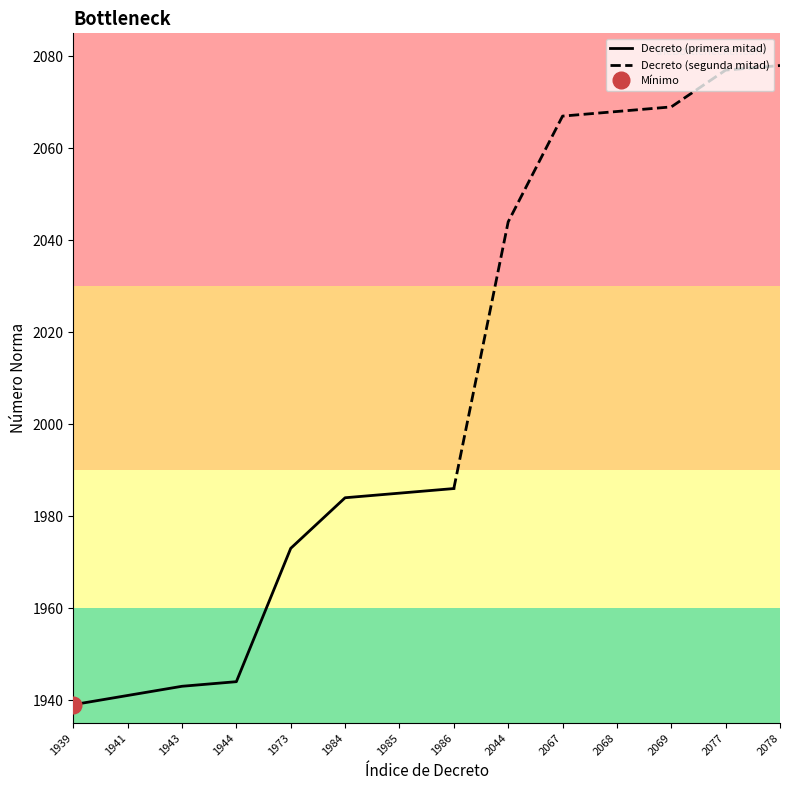

Approximately how many times larger is the value at 2077 compared to 1984?

1.0